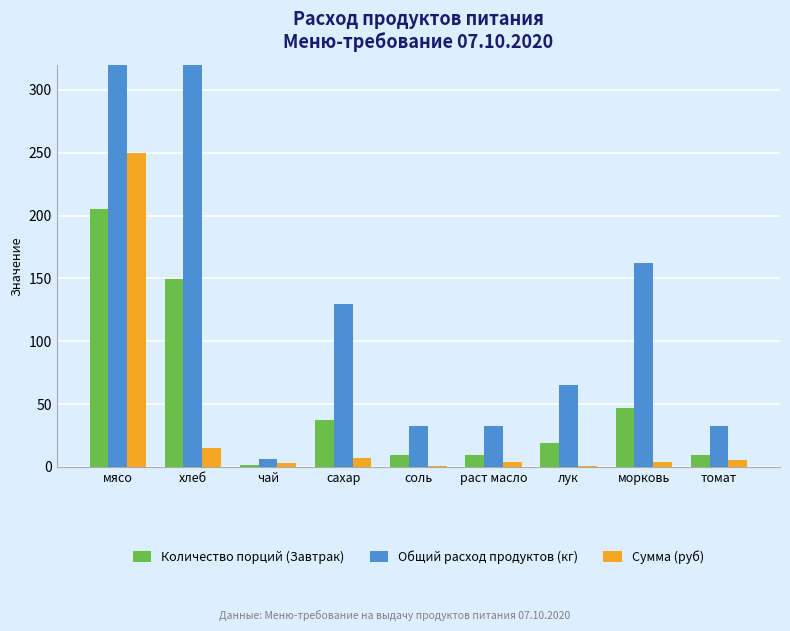

What is the sum of all Общий расход продуктов (кг) values?

1694.8